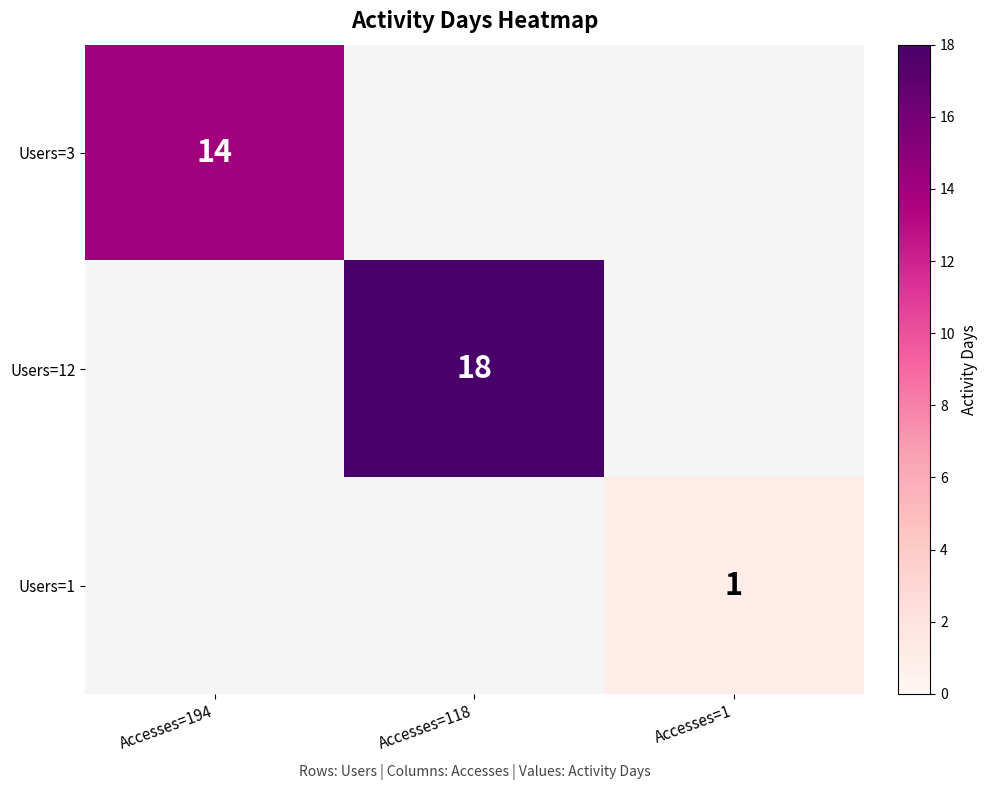

True or false: Users=3 has a value of 14 at Accesses=194.

True